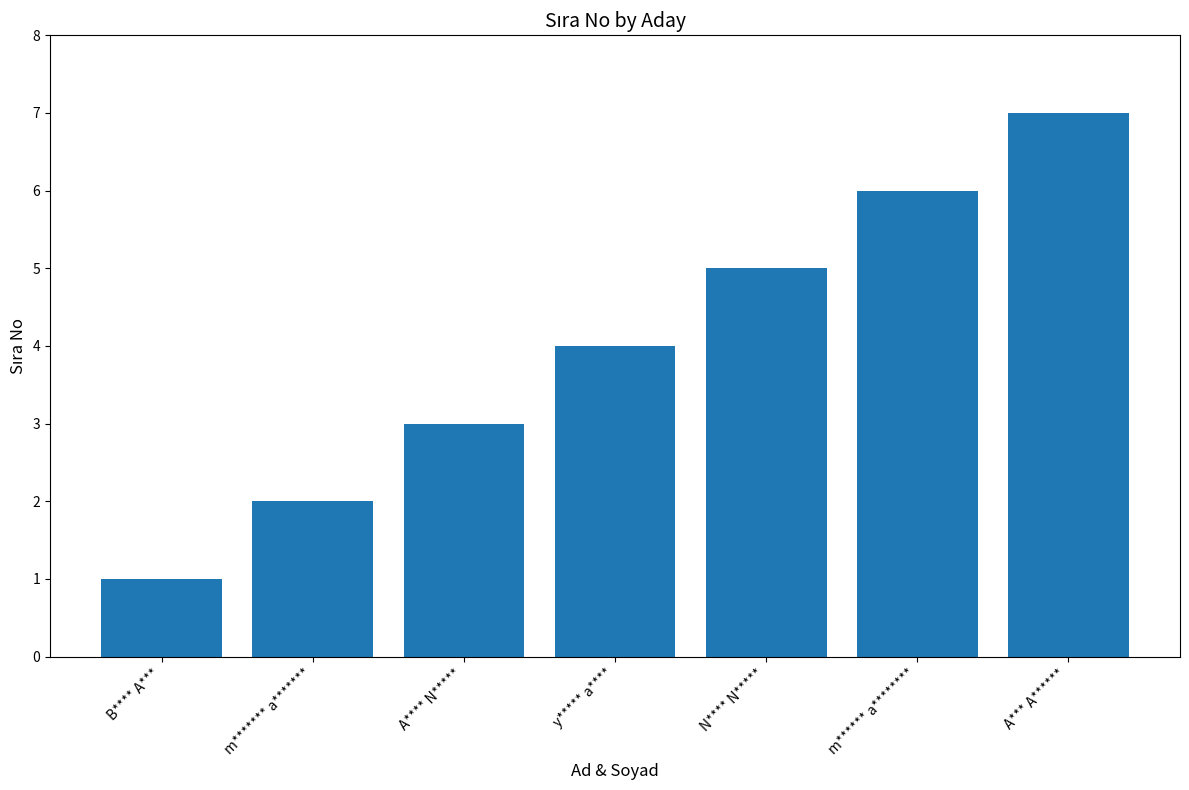

What is the sum of the values at N**** N***** and m******* a*******?

7